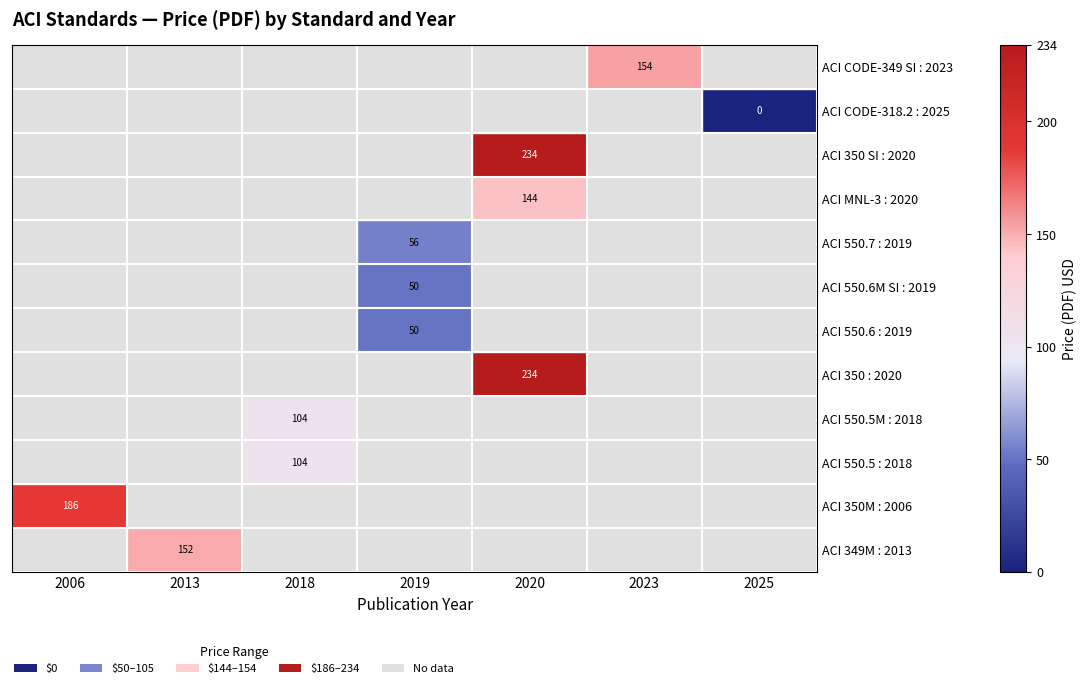

Which has a higher value, 2013 or 2006?

2006